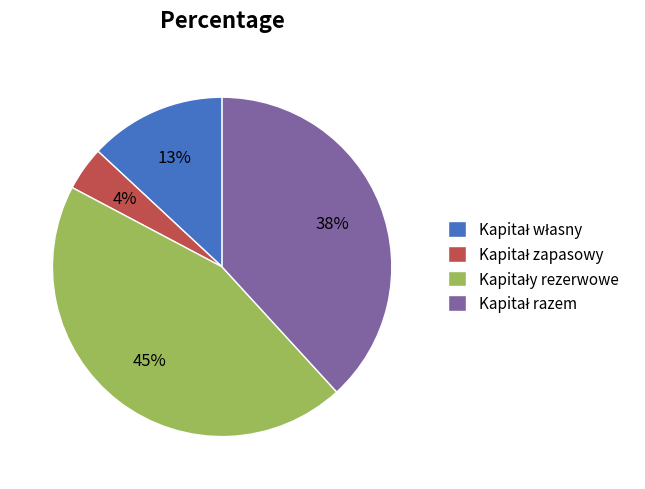

Is there a majority slice in this chart?

No